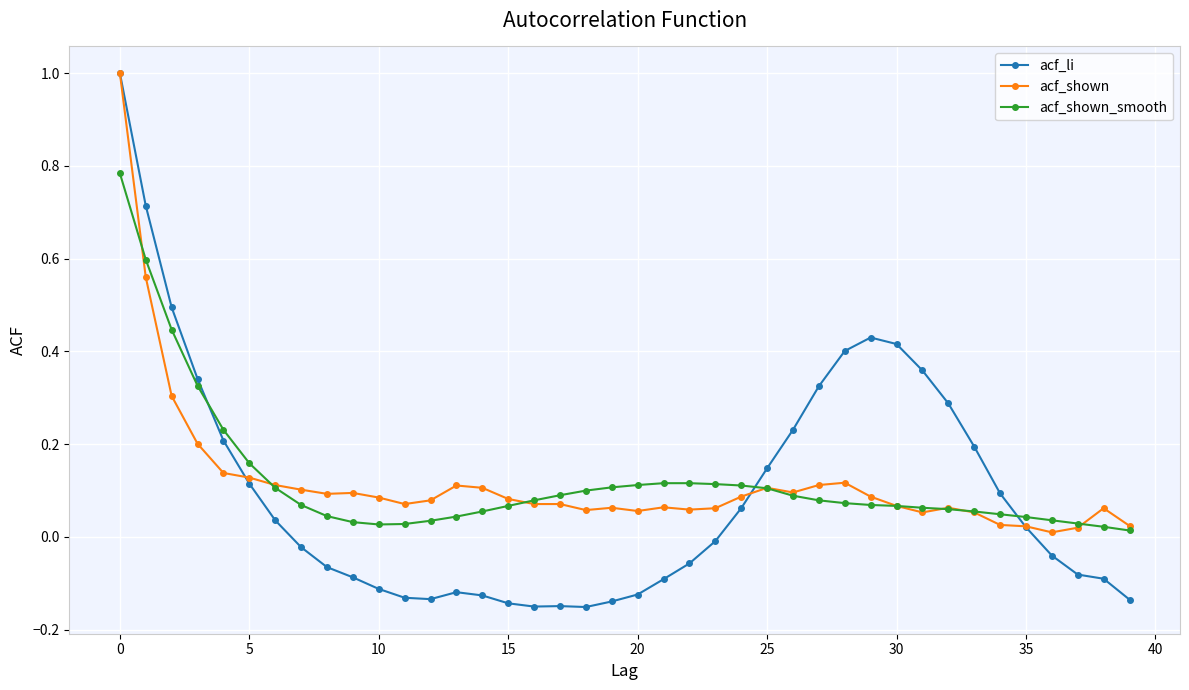

Which series has the largest range (max minus min)?

acf_li